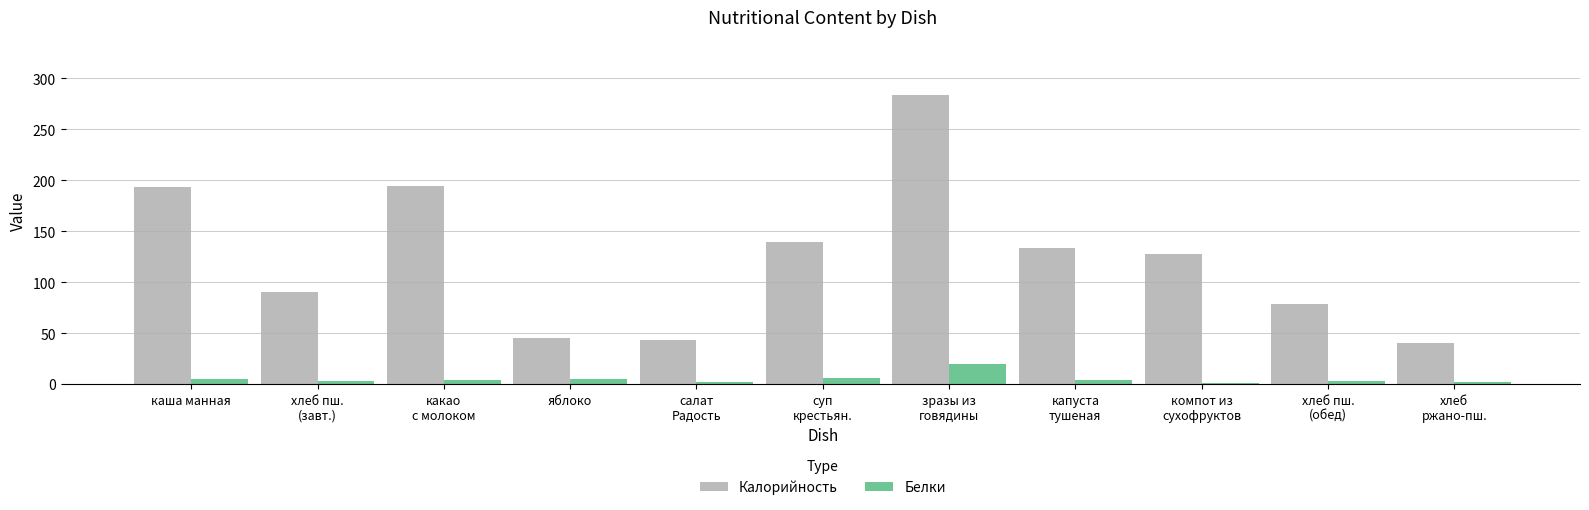

Is it true that Калорийность equals 22.5 at яблоко?

False